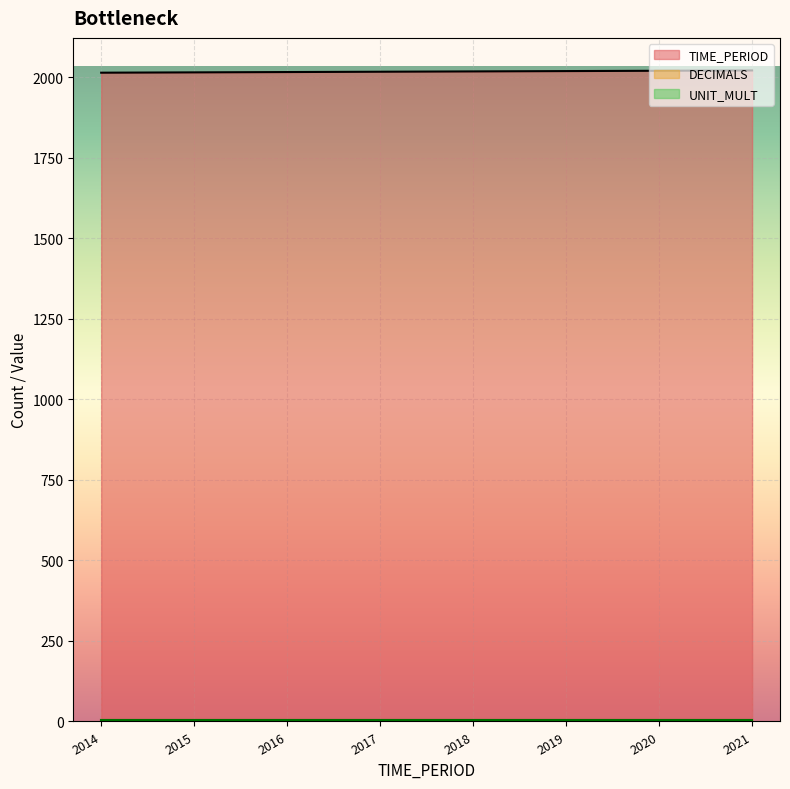

At how many categories does at least one series exceed 1233?

8